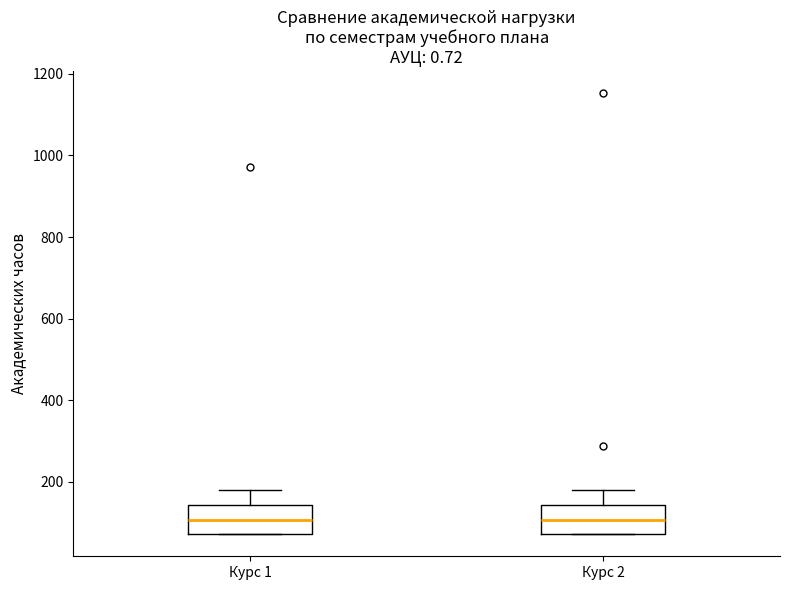

Where does the median line of the box for Курс 2 sit on the y-axis? The values are not printed on the chart, so give them approximately, as read against the axis.

100